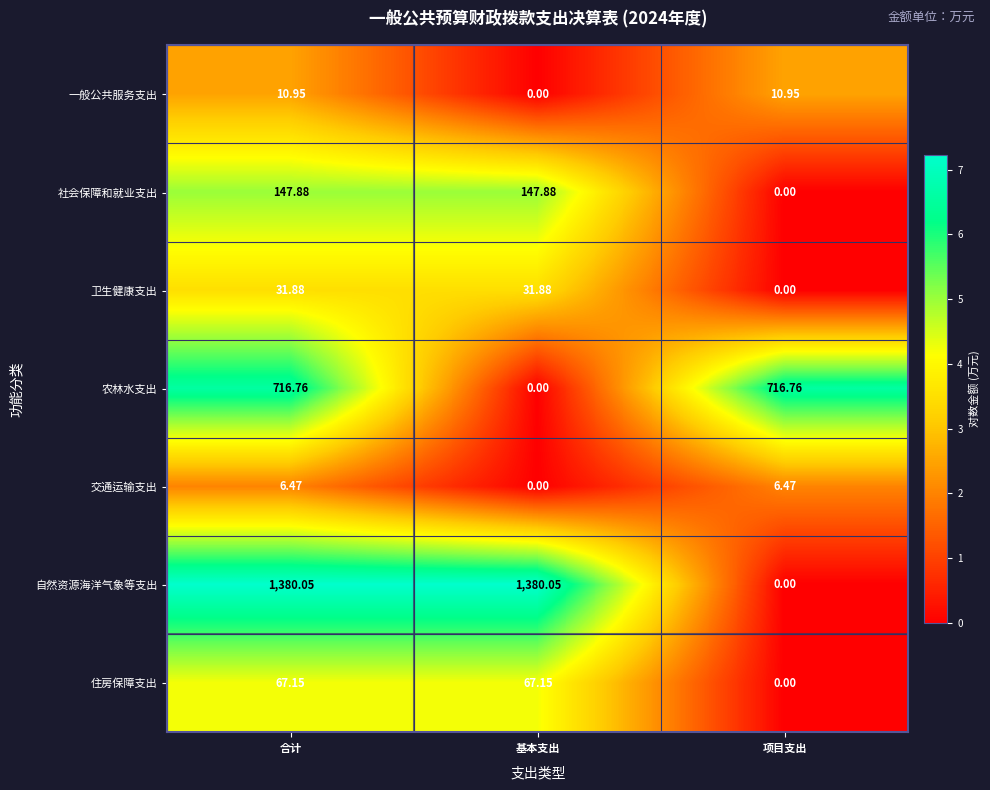

How many distinct data groups are displayed?

7